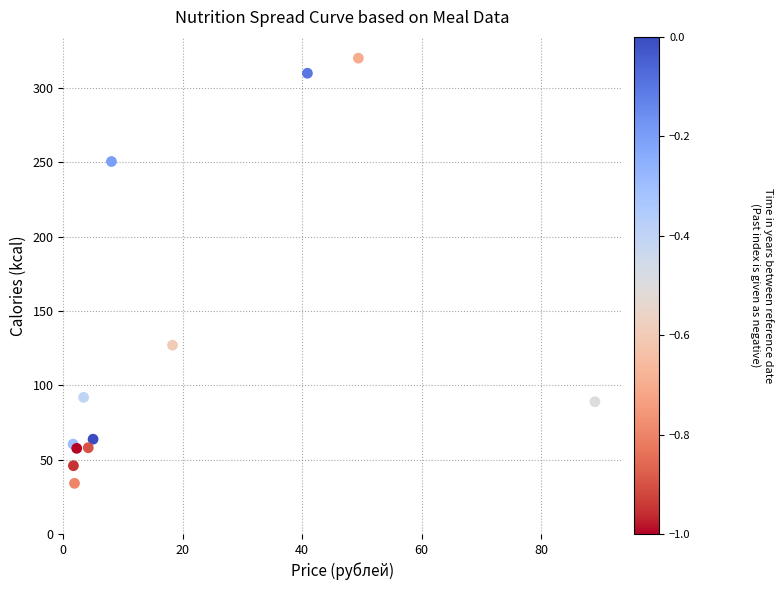

What Y value in the scatter plot is closest to 177?

127.0